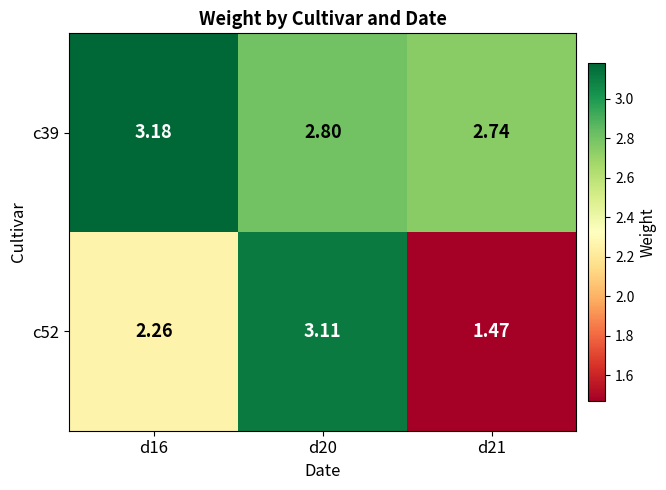

Is the value of c39 at d16 greater than the value of c52 at d20?

Yes